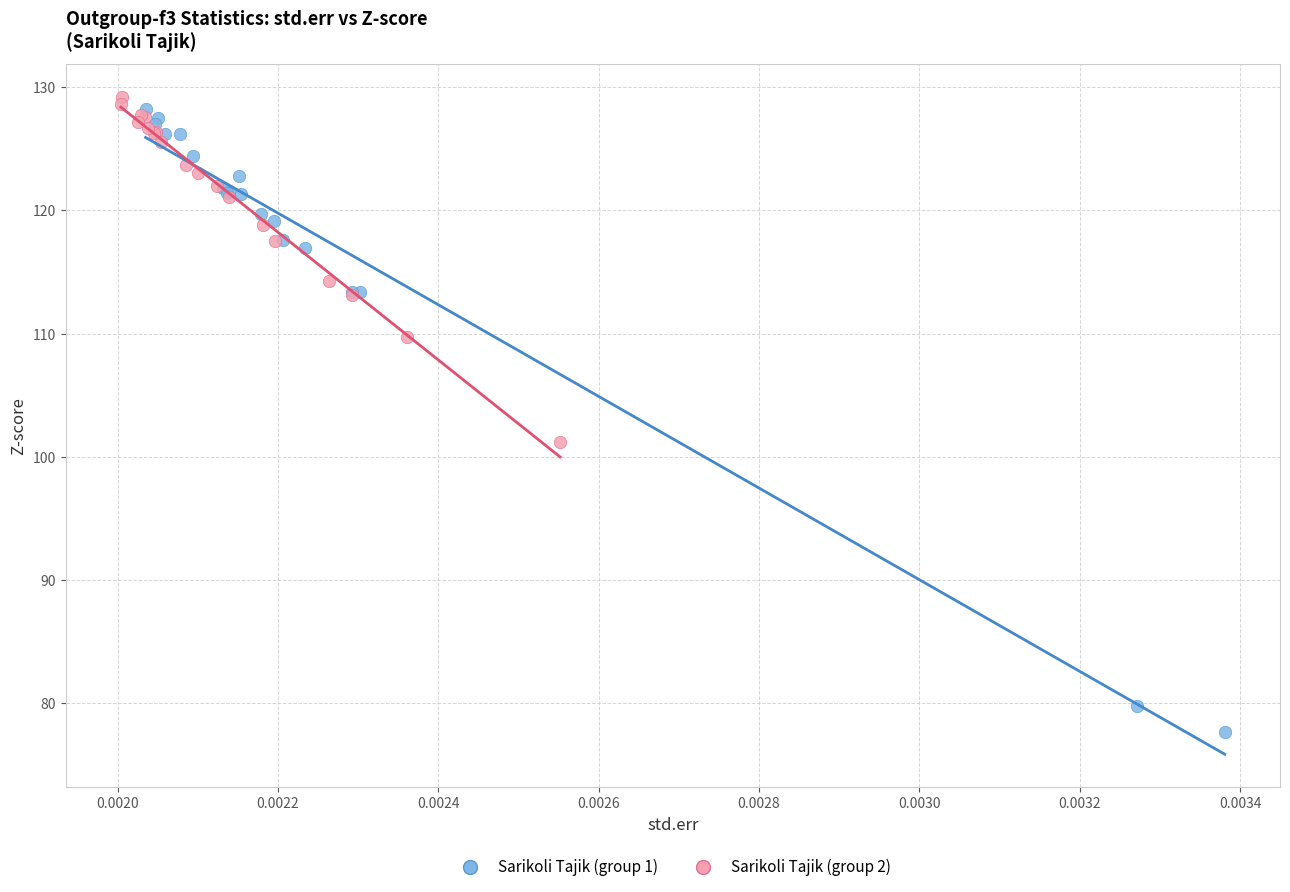

Which series has the largest Y range (max minus min)?

Sarikoli Tajik (group 1)